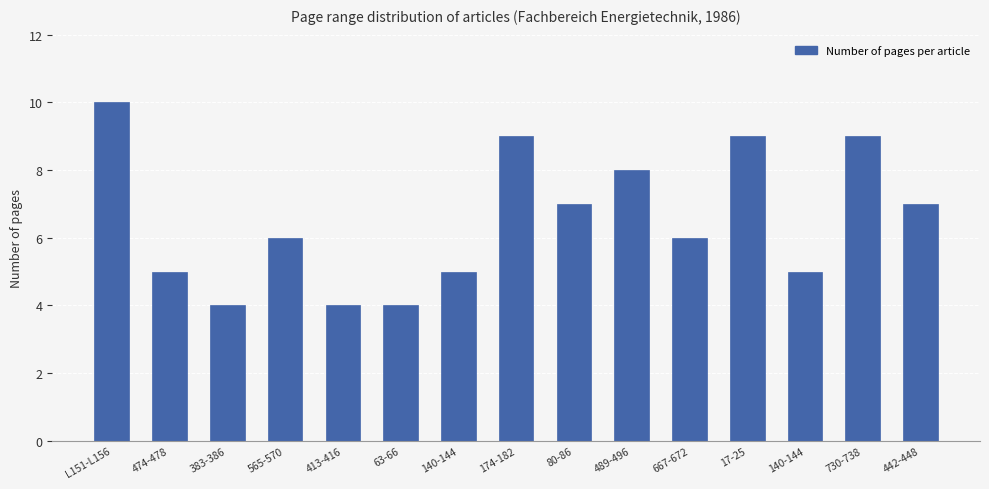

What is the label of the 2nd bar from the right?

730-738